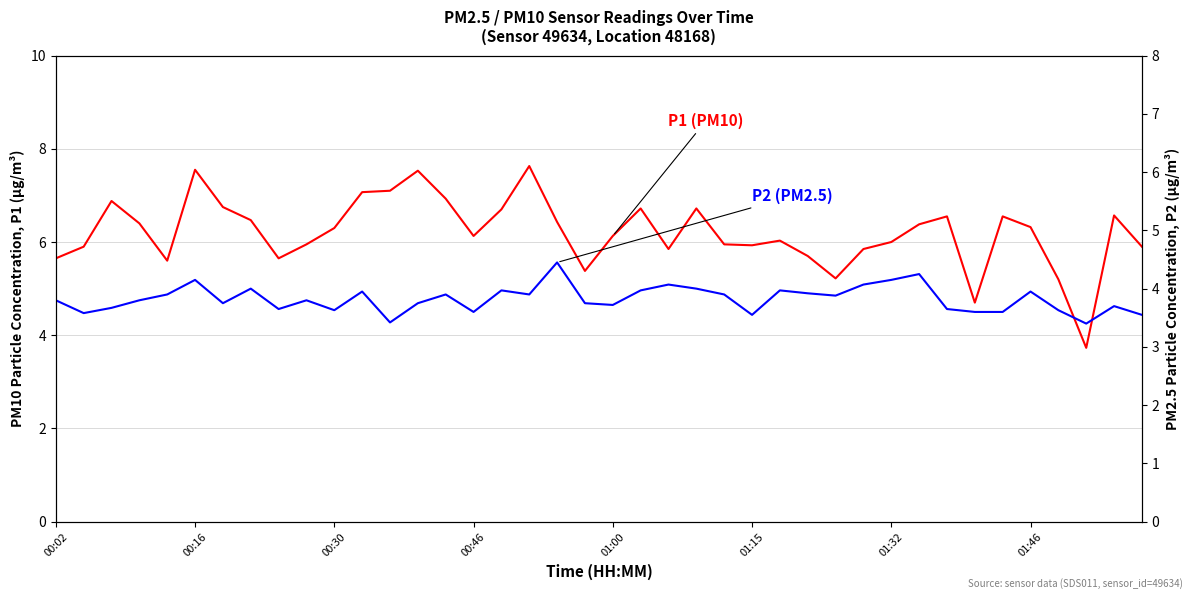

How many interior local valleys does the P1 (PM10) series have?

9